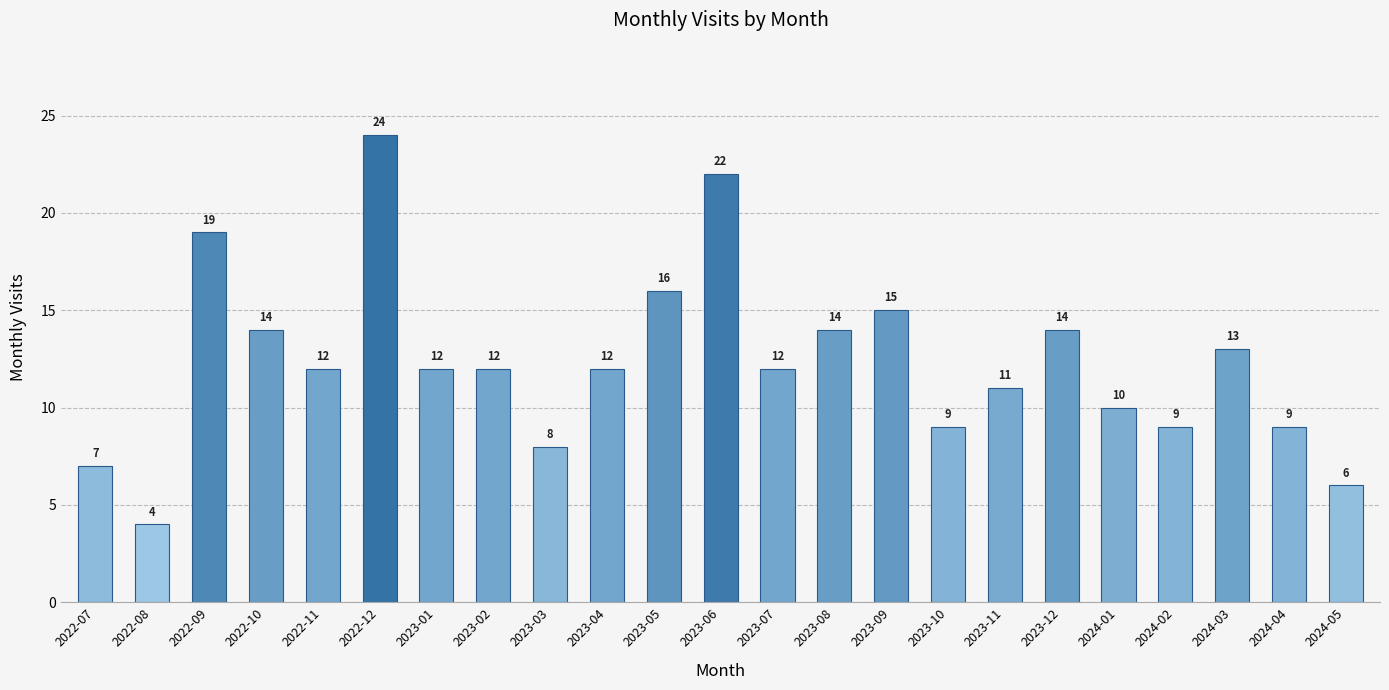

What is the label of the 22nd bar from the left?

2024-04